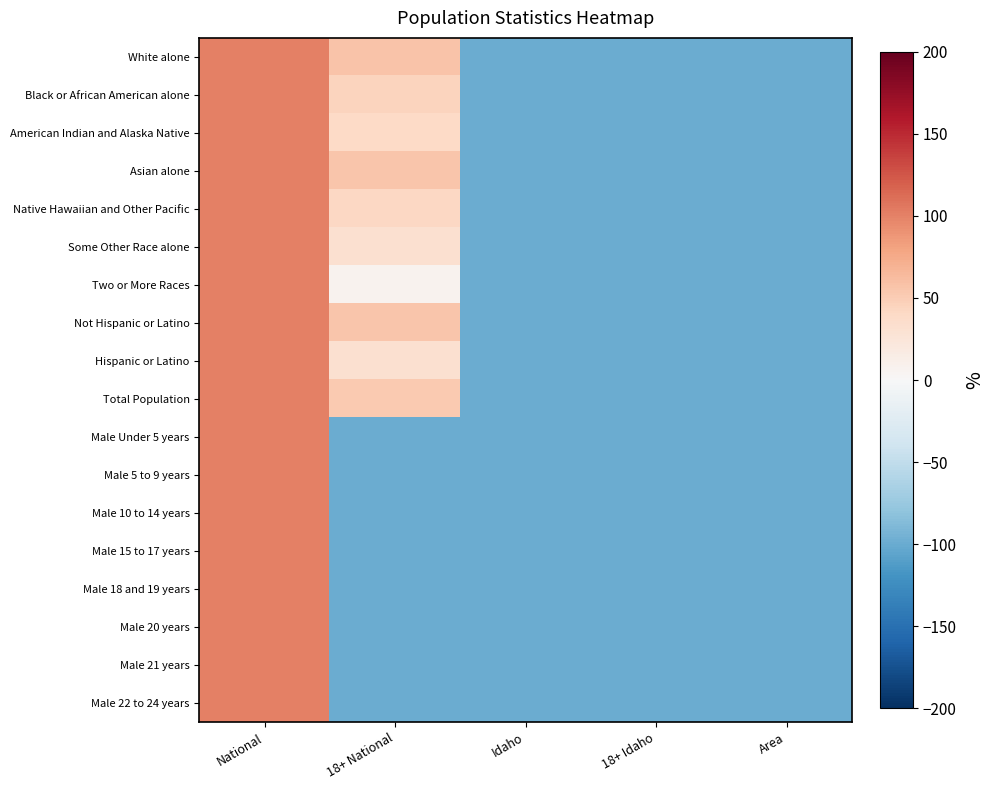

How many distinct data groups are displayed?

18